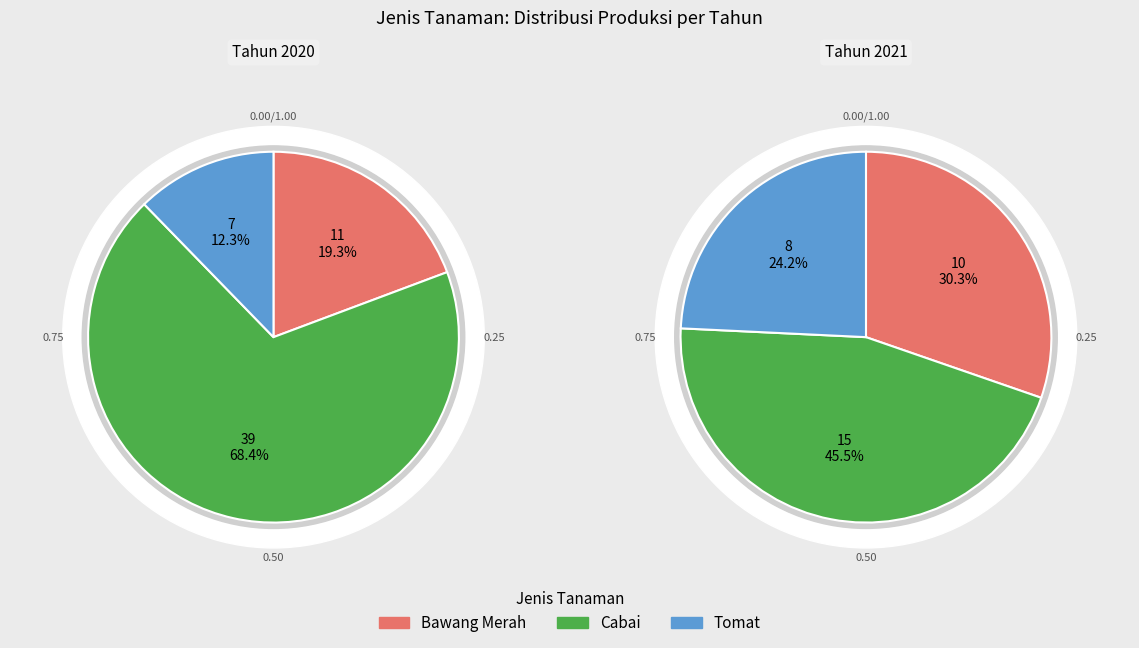

To the nearest percent, what is the average slice percentage?

33%